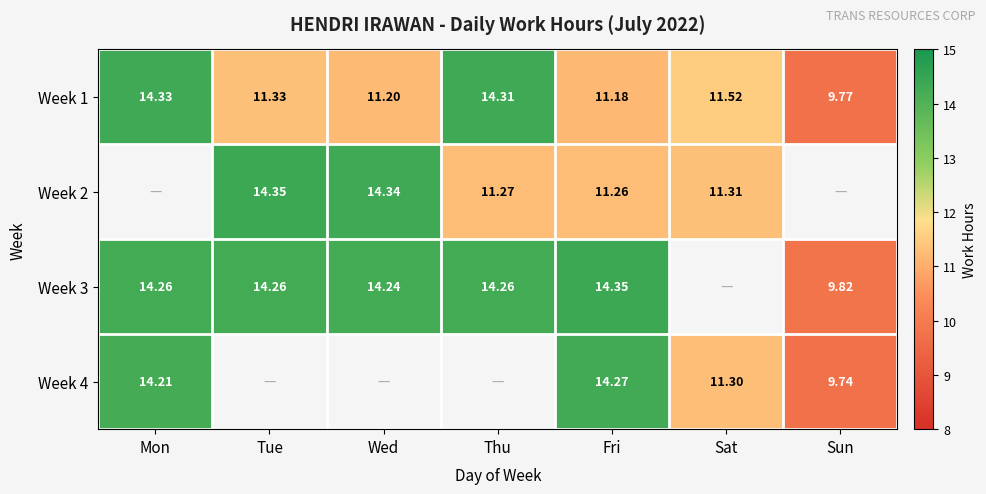

What is the minimum value shown in the chart?

9.7